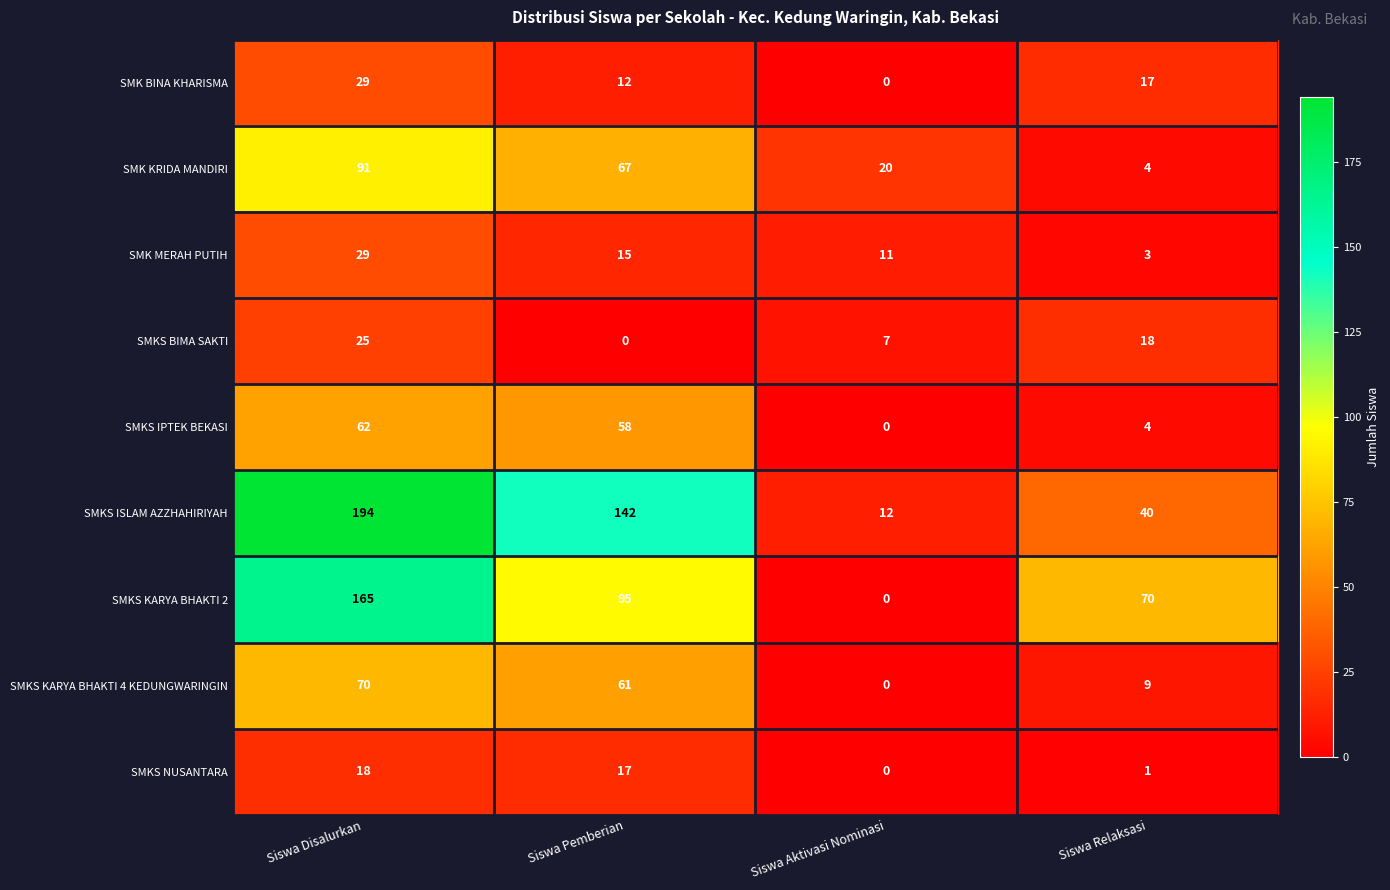

At which category does the chart reach its peak across all series?

Siswa Disalurkan